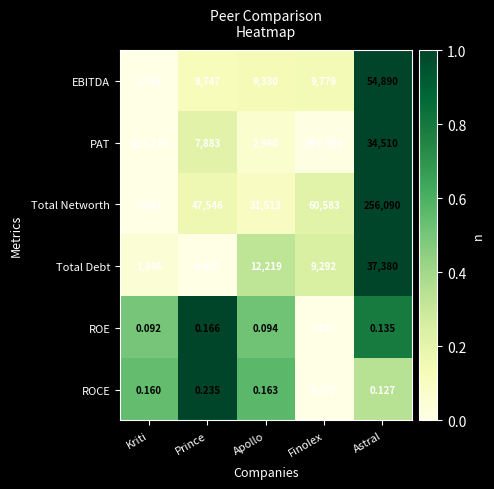

At Apollo, list the series in order from largest to smallest.

Total Networth, Total Debt, EBITDA, PAT, ROCE, ROE